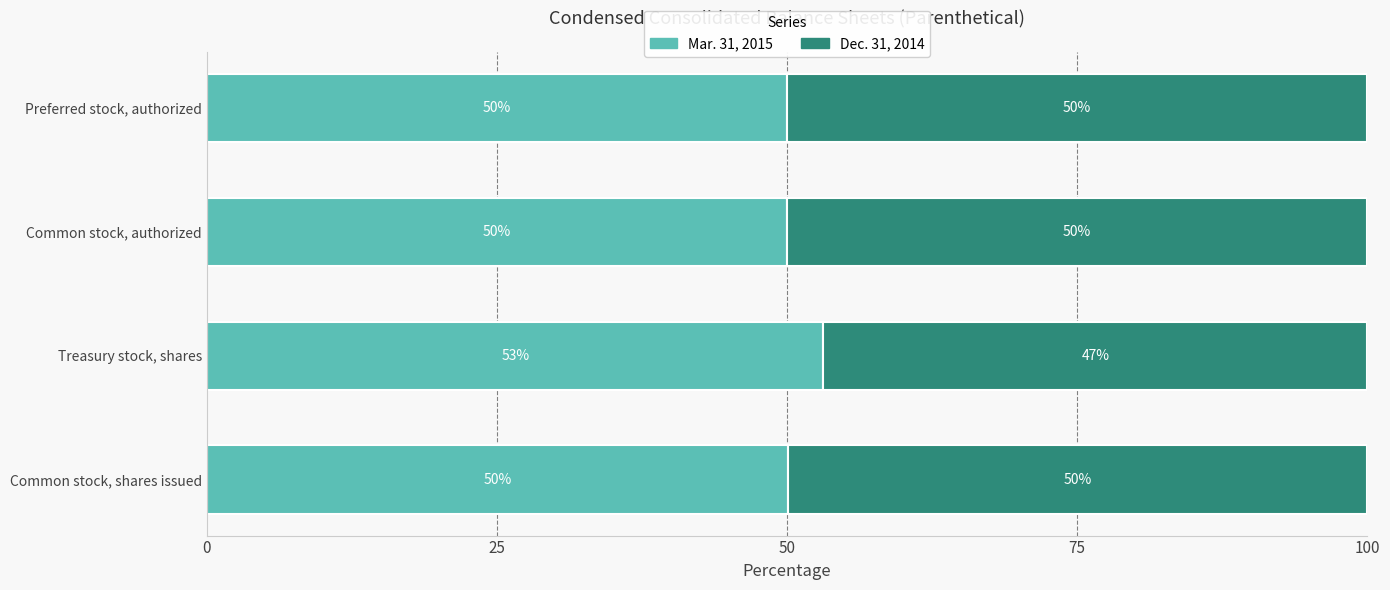

What is the average value of the Mar. 31, 2015 series?

50.8